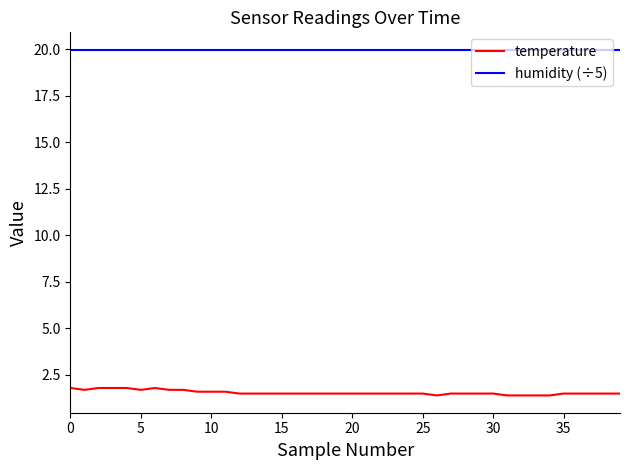

Does the chart have visible grid lines?

No